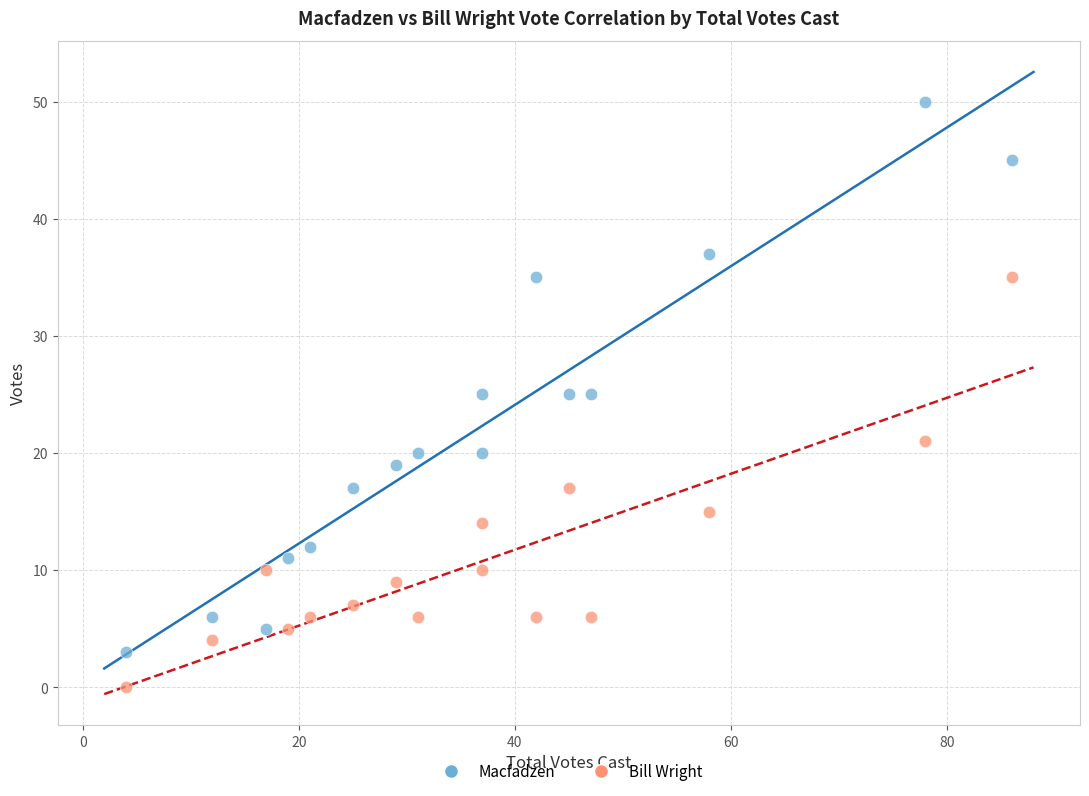

What is the X range (max minus min) for the scatter plot?

82